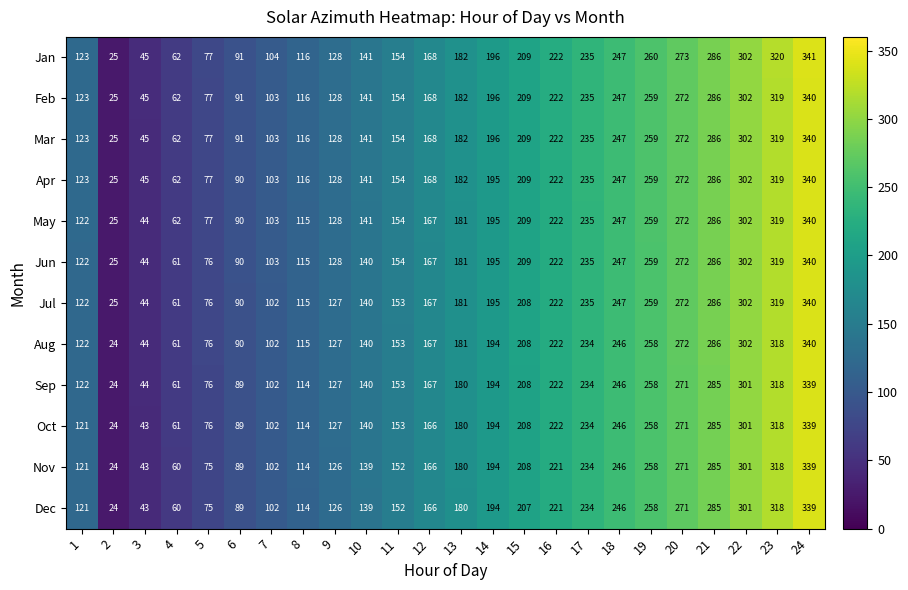

What value does the Jun series have at 12, to the nearest 5?

165